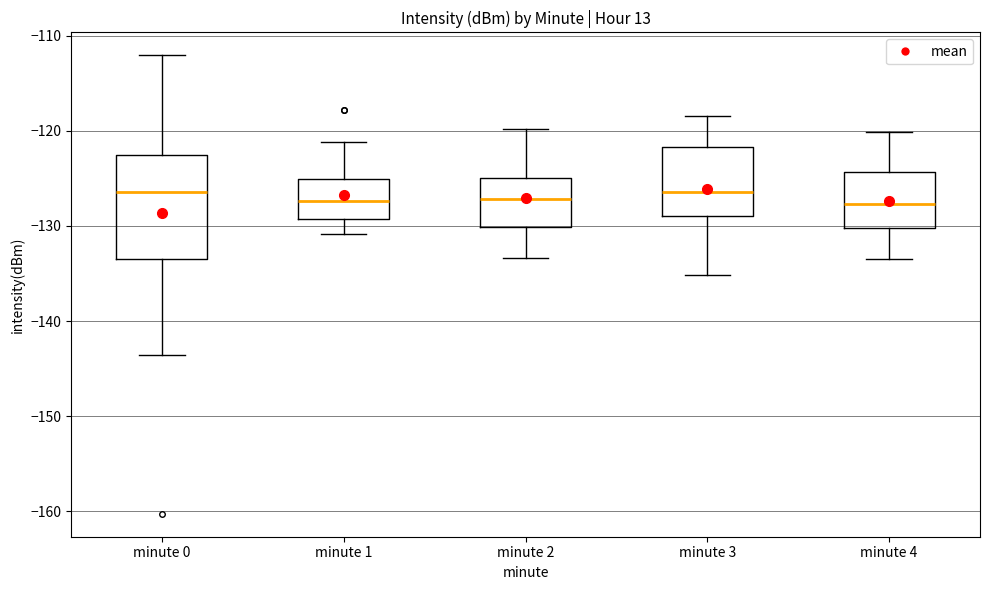

Where does the median line of the box for minute 2 sit on the y-axis? The values are not printed on the chart, so give them approximately, as read against the axis.

-127